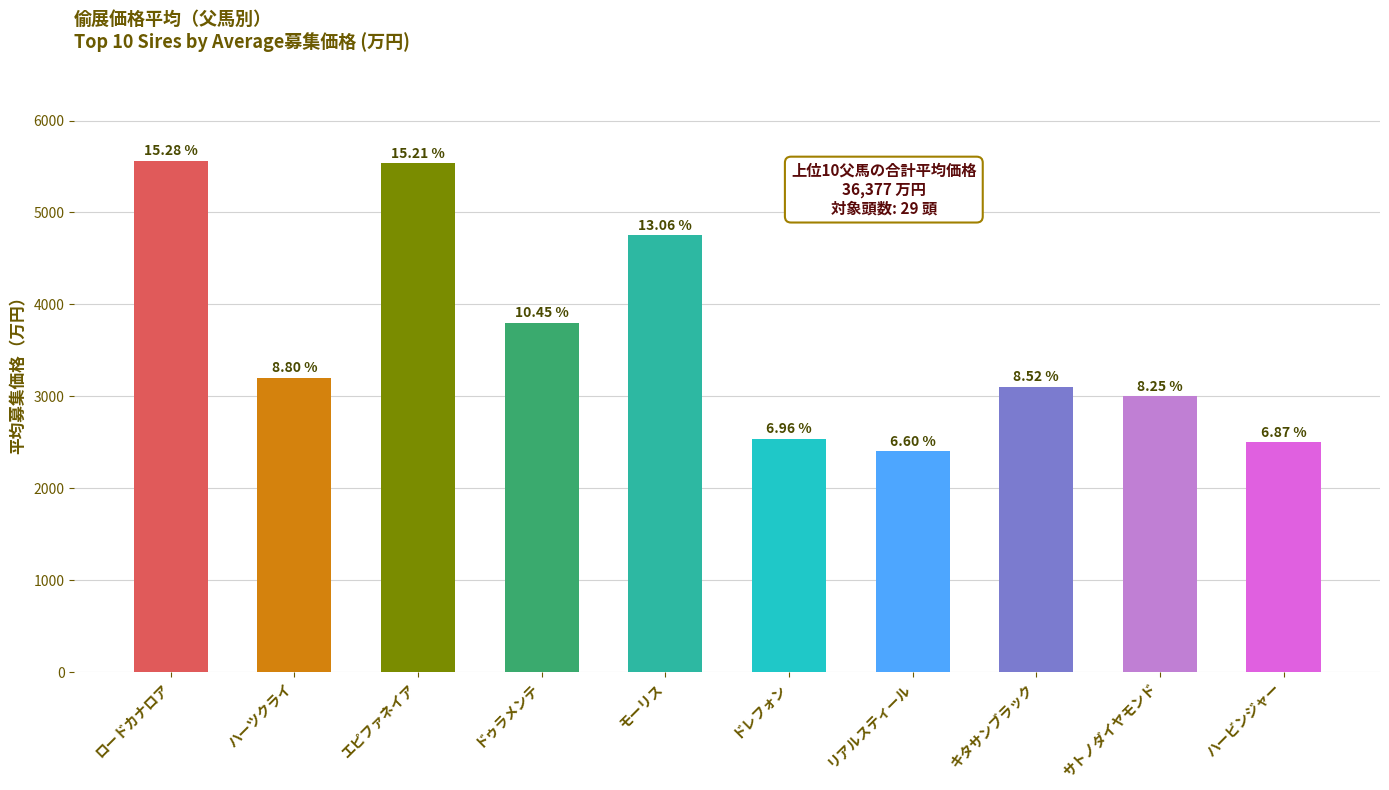

Rank the categories by value from highest to lowest.

ロードカナロア, エピファネイア, モーリス, ドゥラメンテ, ハーツクライ, キタサンブラック, サトノダイヤモンド, ドレフォン, ハービンジャー, リアルスティール